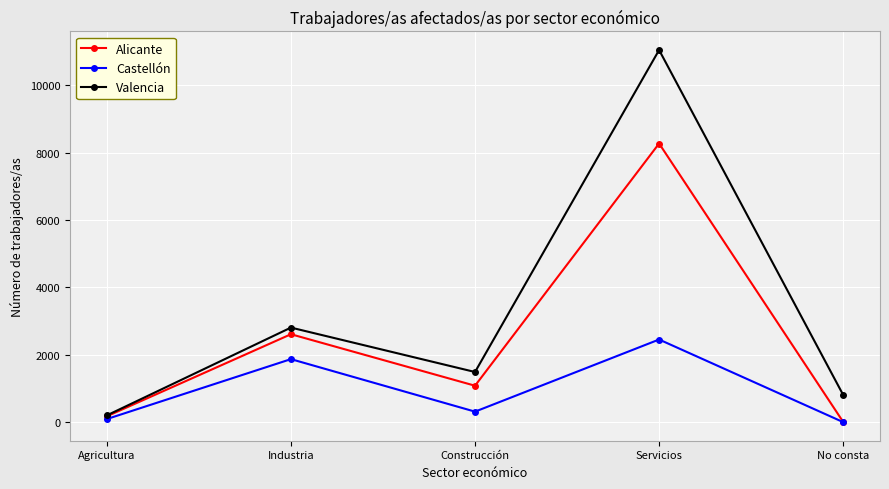

What is the average value of the Castellón series?

944